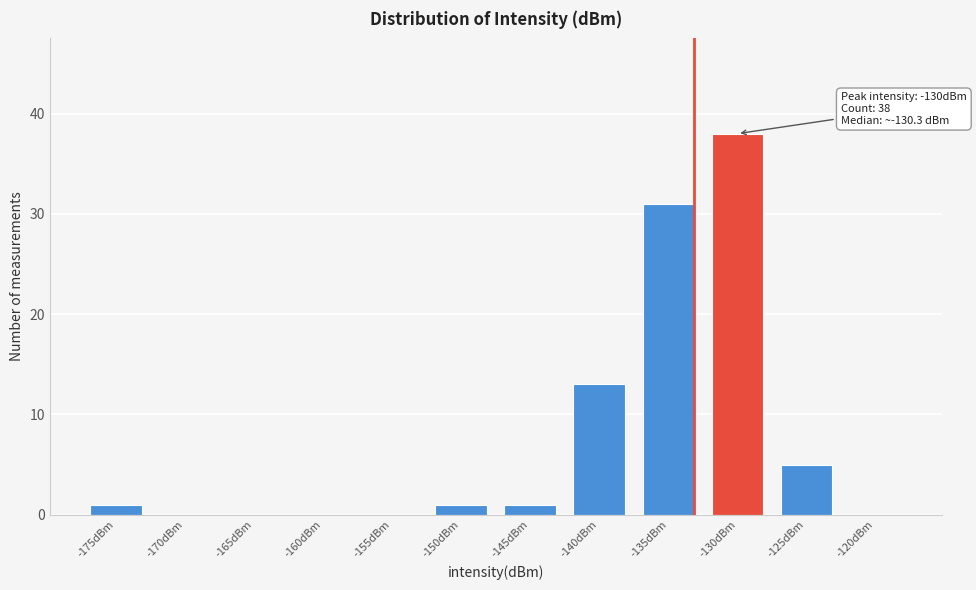

Reading right to left, transcribe all the data shown in this chart.

-120dBm=0	-125dBm=5	-130dBm=38	-135dBm=31	-140dBm=13	-145dBm=1	-150dBm=1	-155dBm=0	-160dBm=0	-165dBm=0	-170dBm=0	-175dBm=1